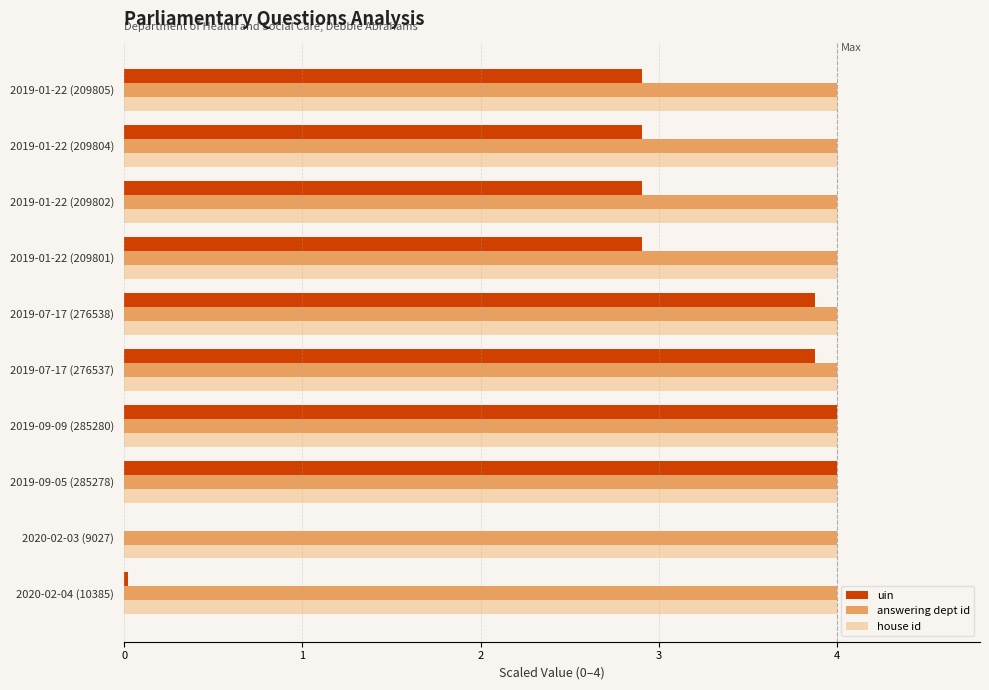

What is the total value across all series at 2019-07-17 (276538)?

11.9